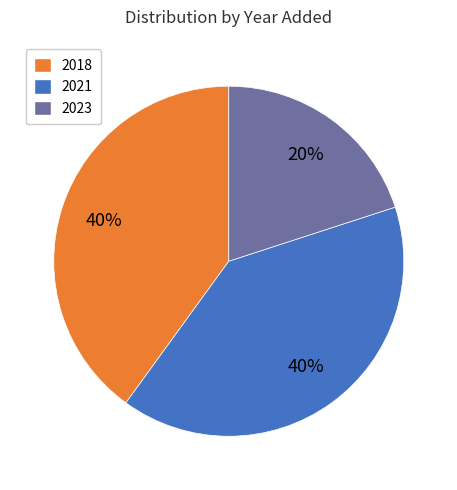

How many slices are in this pie chart?

3